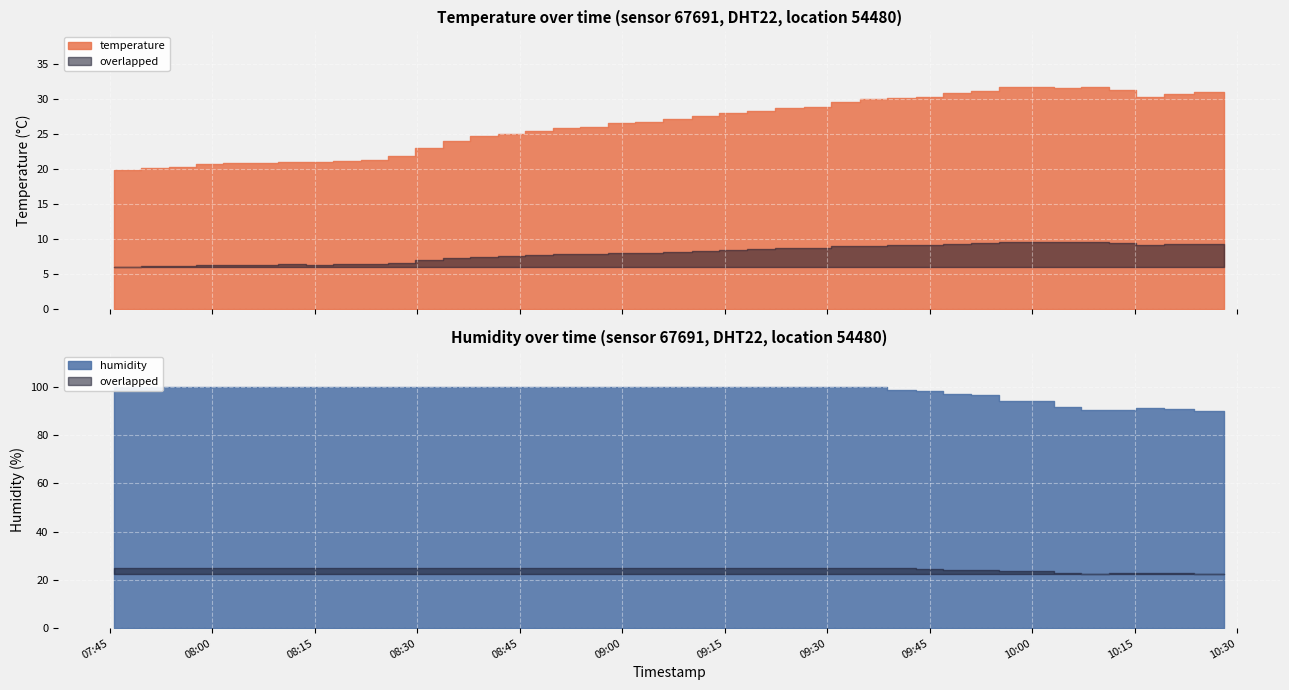

Reading left to right, list all the values displayed in this chart.

temperature: 19.8	20.1	20.3	20.7	20.8	20.8	21.0	20.9	21.1	21.3	21.8	23.0	24.0	24.6	24.9	25.4	25.8	26.0	26.6	26.7	27.1	27.6	27.9	28.3	28.7	28.8	29.6	29.9	30.1	30.3	30.8	31.1	31.7	31.5	31.7	31.2	30.2	30.7	30.9	30.9
humidity: 99.9	99.9	99.9	99.9	99.9	99.9	99.9	99.9	99.9	99.9	99.9	99.9	99.9	99.9	99.9	99.9	99.9	99.9	99.9	99.9	99.9	99.9	99.9	99.9	99.9	99.9	99.9	99.9	98.9	98.2	97.1	96.7	94.3	91.7	90.5	90.6	91.1	91.0	90.1	89.1